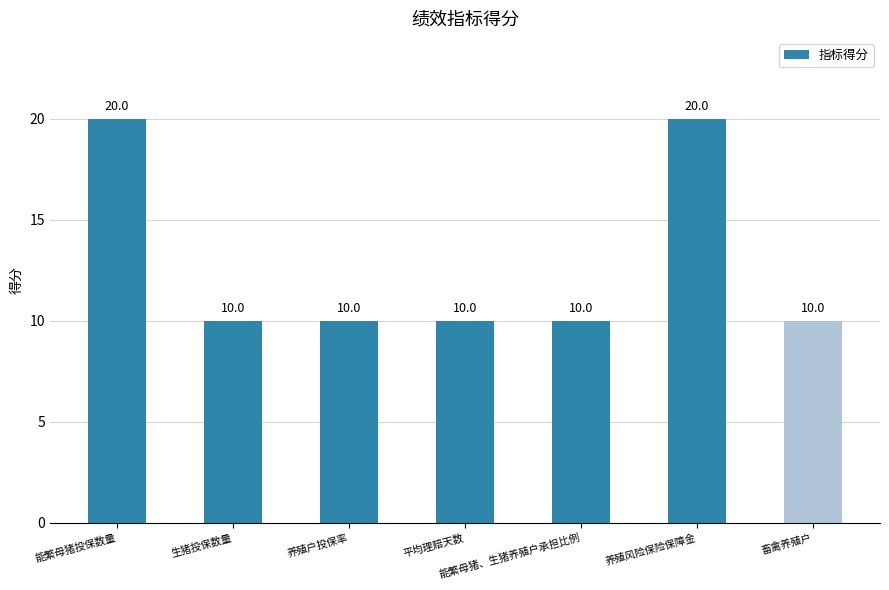

Count the values in the range 10 to 20.

7